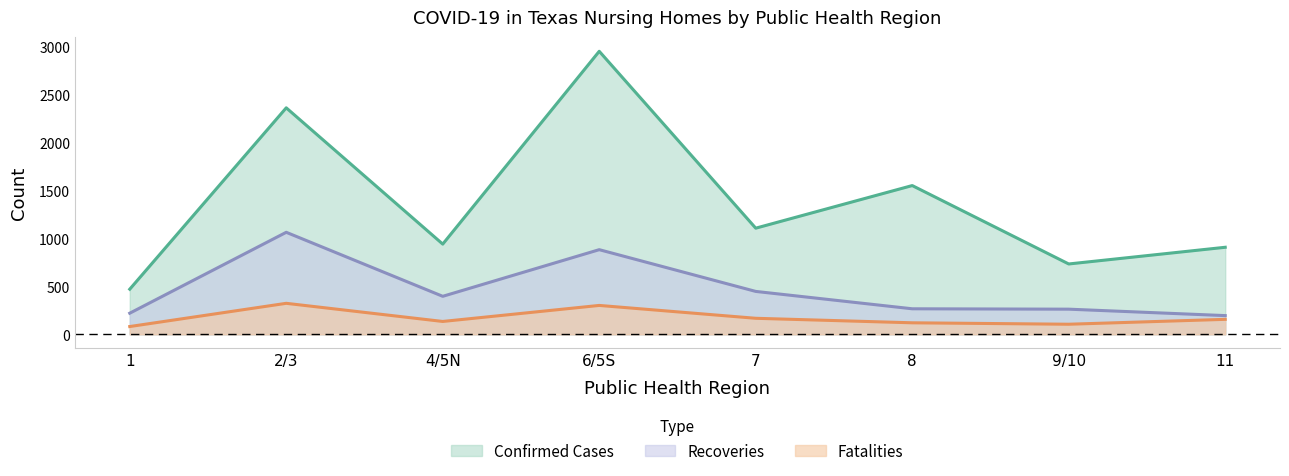

What position from the right is 7?

4